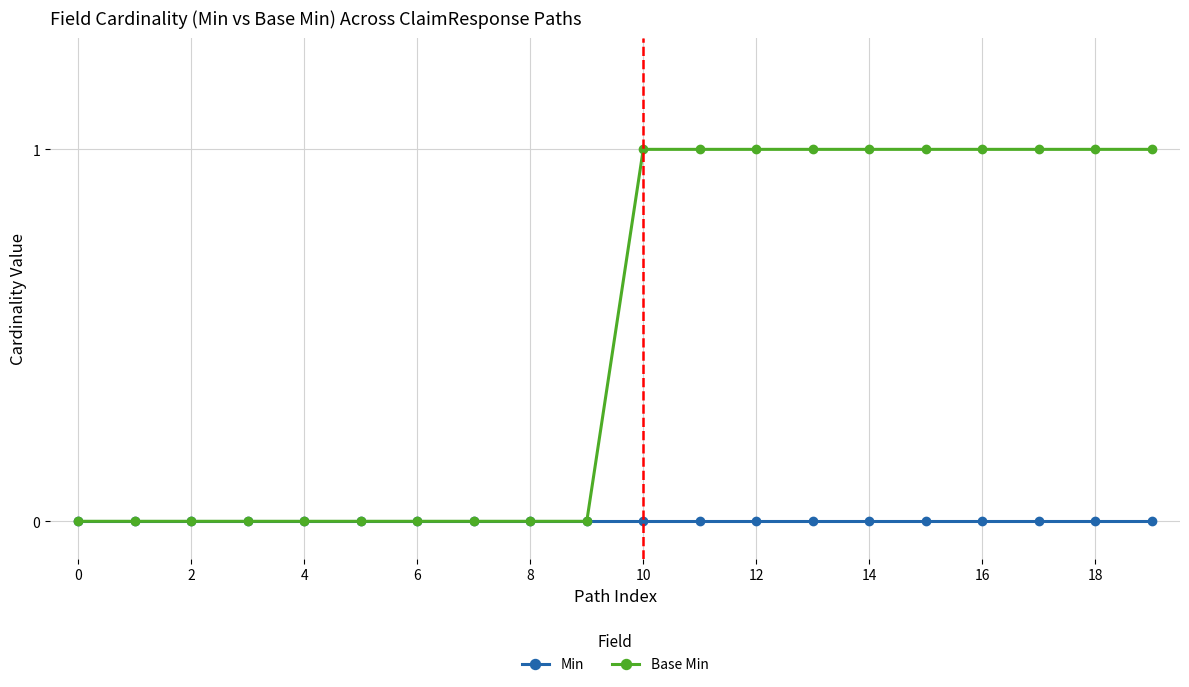

Which series has the widest spread of values?

Base Min